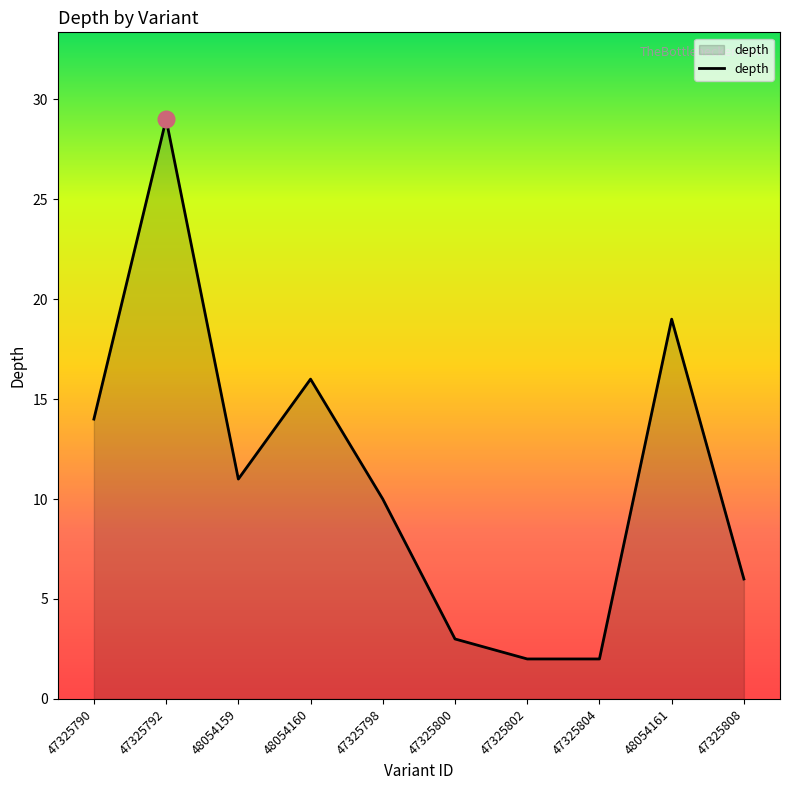

What is the sum of all values?

112